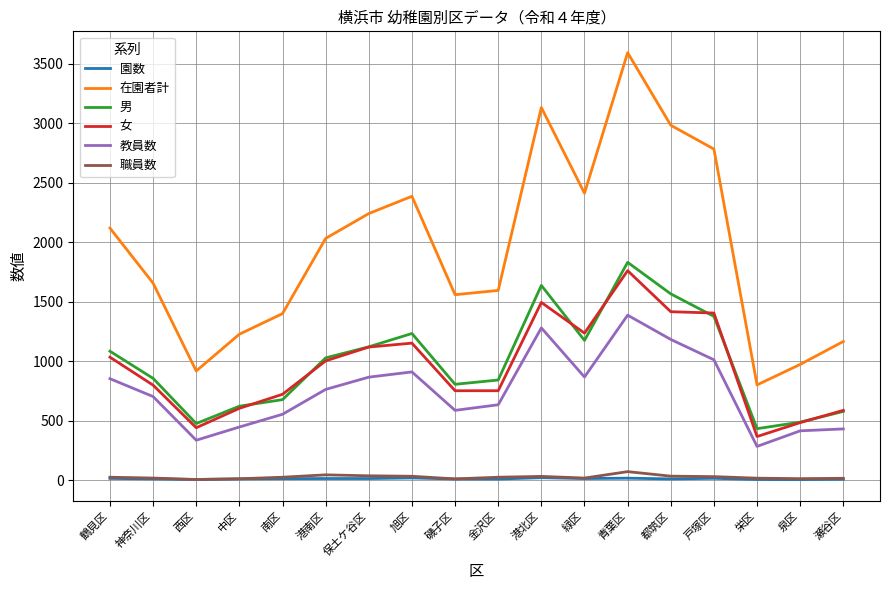

What is the highest value of the 女 series?

1762